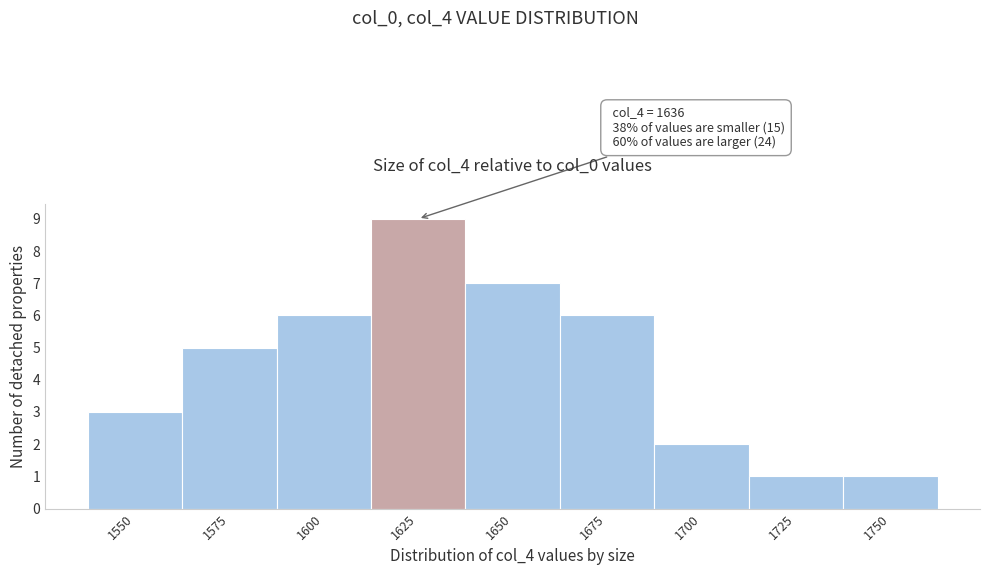

Reading left to right, transcribe all the data shown in this chart.

1550=3	1575=5	1600=6	1625=9	1650=7	1675=6	1700=2	1725=1	1750=1